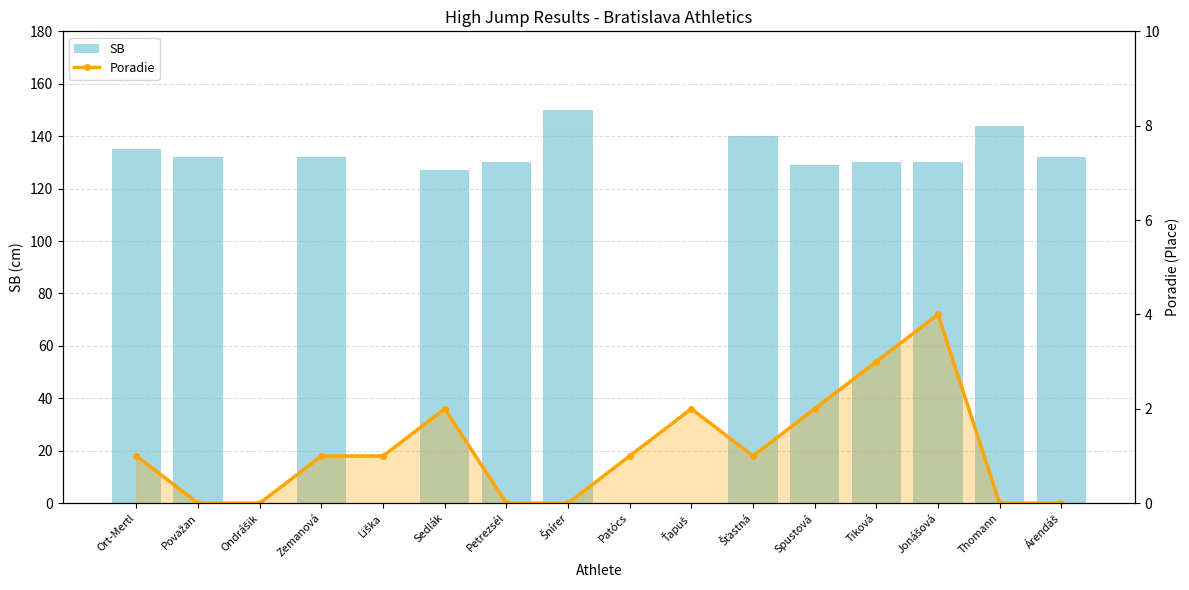

Reading right to left, list all the values displayed in this chart.

SB: Árendáš=132	Thomann=144	Jonášová=130	Tiková=130	Spustová=129	Šťastná=140	Ťapuš=0	Patócs=0	Šnírer=150	Petrezsél=130	Sedlák=127	Liška=0	Zemanová=132	Ondrášik=0	Považan=132	Ort-Mertl=135
Poradie: Árendáš=0	Thomann=0	Jonášová=4	Tiková=3	Spustová=2	Šťastná=1	Ťapuš=2	Patócs=1	Šnírer=0	Petrezsél=0	Sedlák=2	Liška=1	Zemanová=1	Ondrášik=0	Považan=0	Ort-Mertl=1